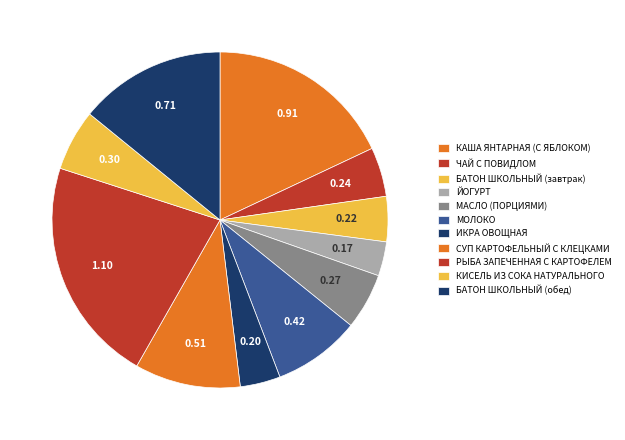

Which category has the smallest portion of the pie?

ЙОГУРТ